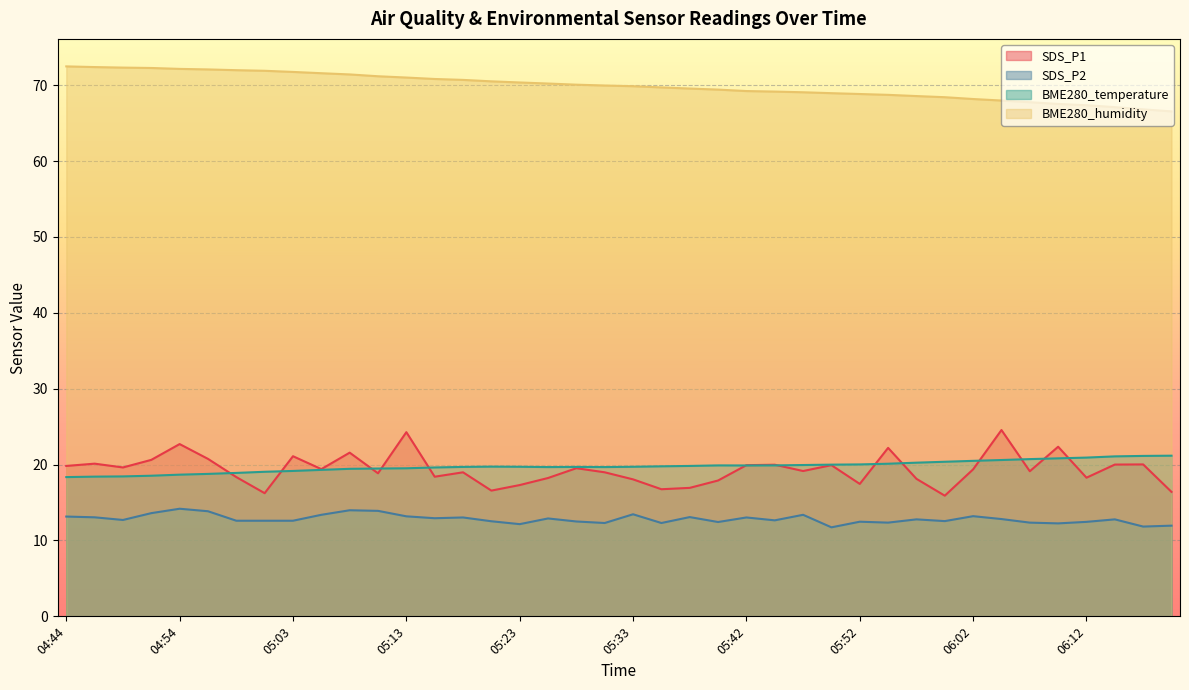

Between 05:30 and 05:45, which series saw the biggest shift?

SDS_P1